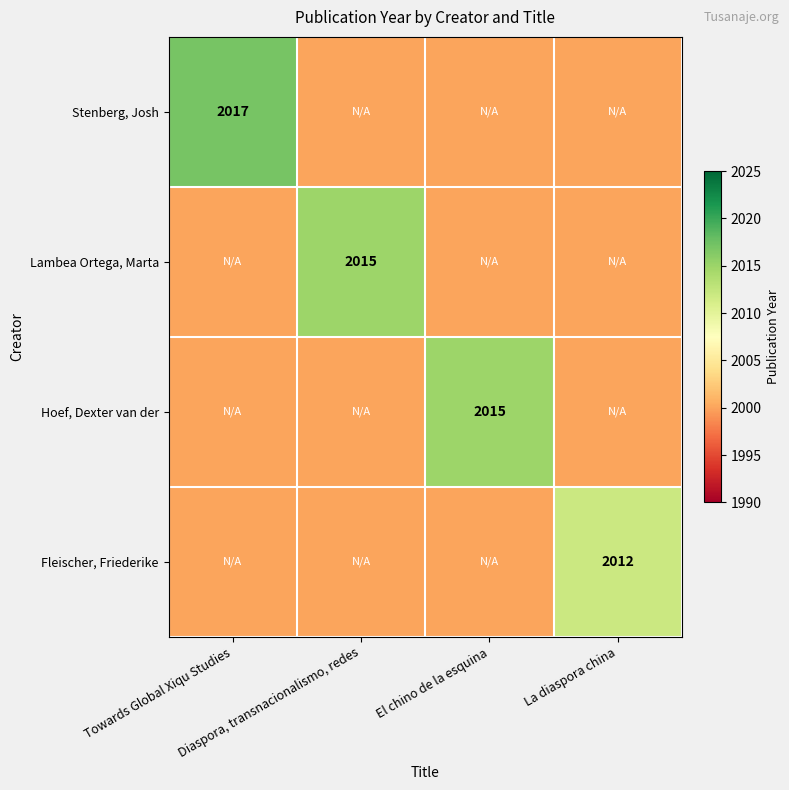

How many categories are shown in the chart?

4